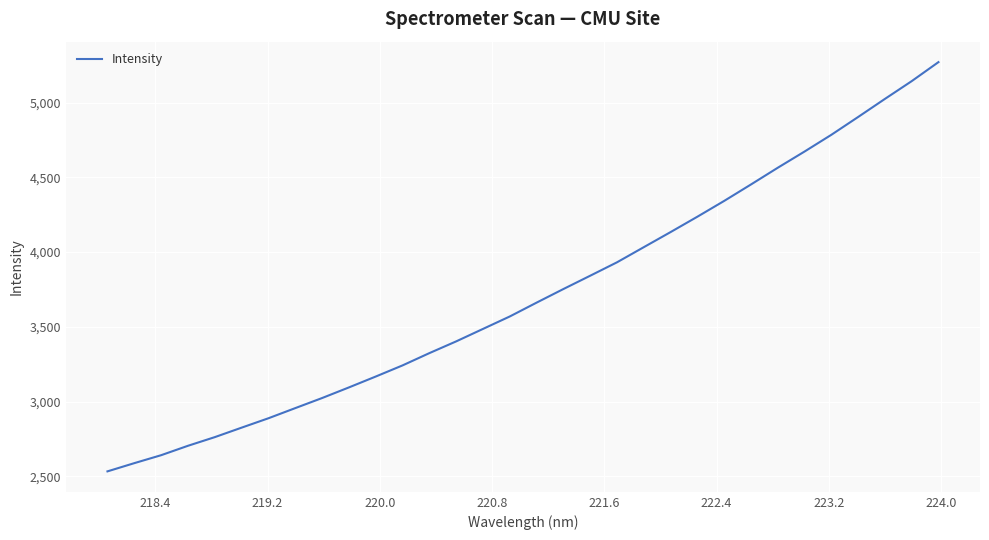

What is the smallest value displayed?

2532.9